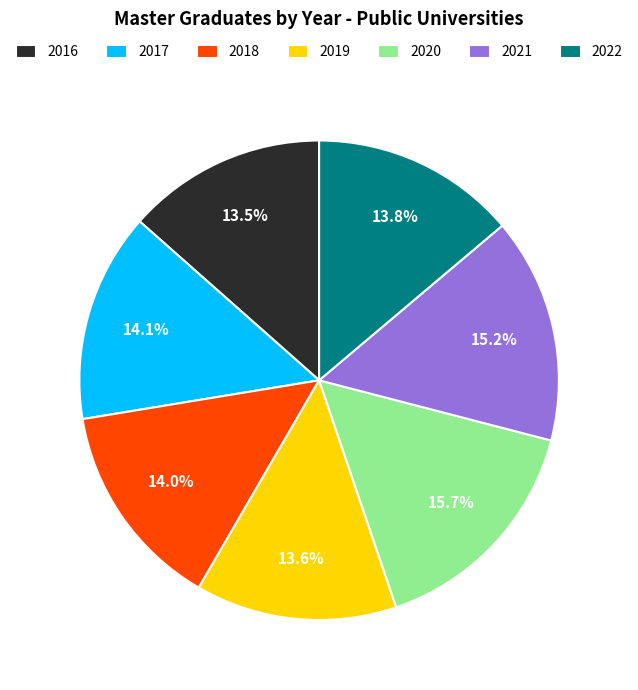

Which category has the biggest portion of the pie?

2020